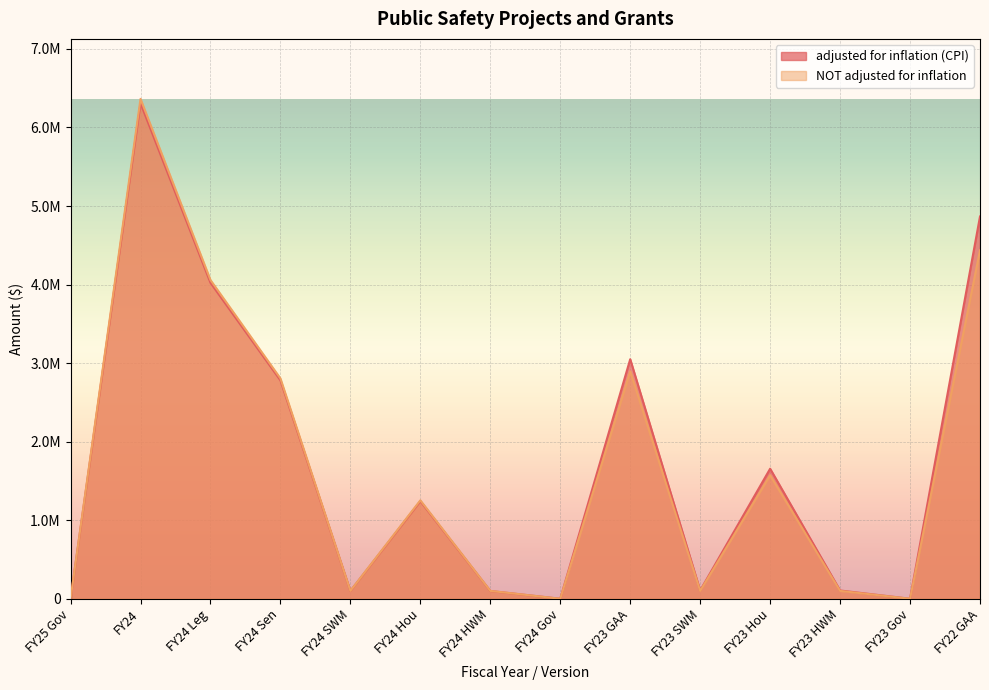

In adjusted for inflation (CPI), how many points are higher than both neighbors (excluding endpoints)?

4